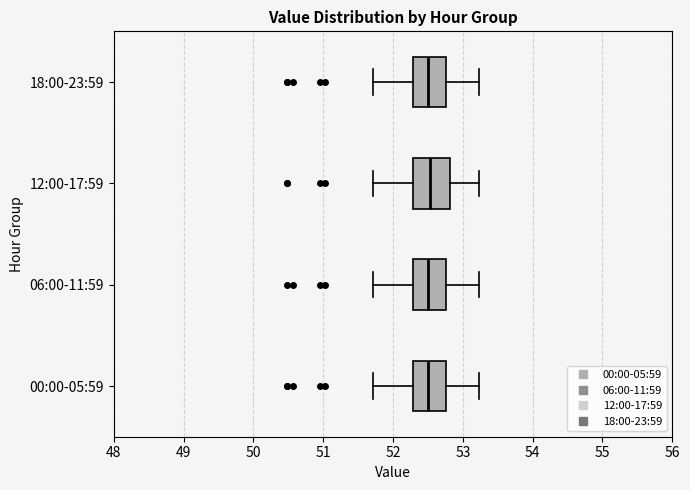

Reading bottom to top, read every box against the x-axis: the position of its median line, the range the box covers, and the ends of its whiskers. The values are not printed on the chart, so give them approximately, as read against the axis.

00:00-05:59: median 52.5, box 52.3 to 52.8, whiskers 51.7 to 53.2
06:00-11:59: median 52.5, box 52.3 to 52.8, whiskers 51.7 to 53.2
12:00-17:59: median 52.5, box 52.3 to 52.8, whiskers 51.7 to 53.2
18:00-23:59: median 52.5, box 52.3 to 52.8, whiskers 51.7 to 53.2